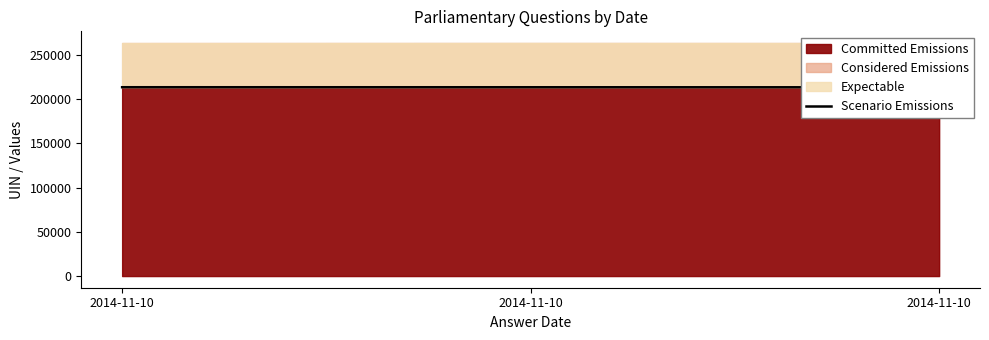

What is the sum of all values?

639913